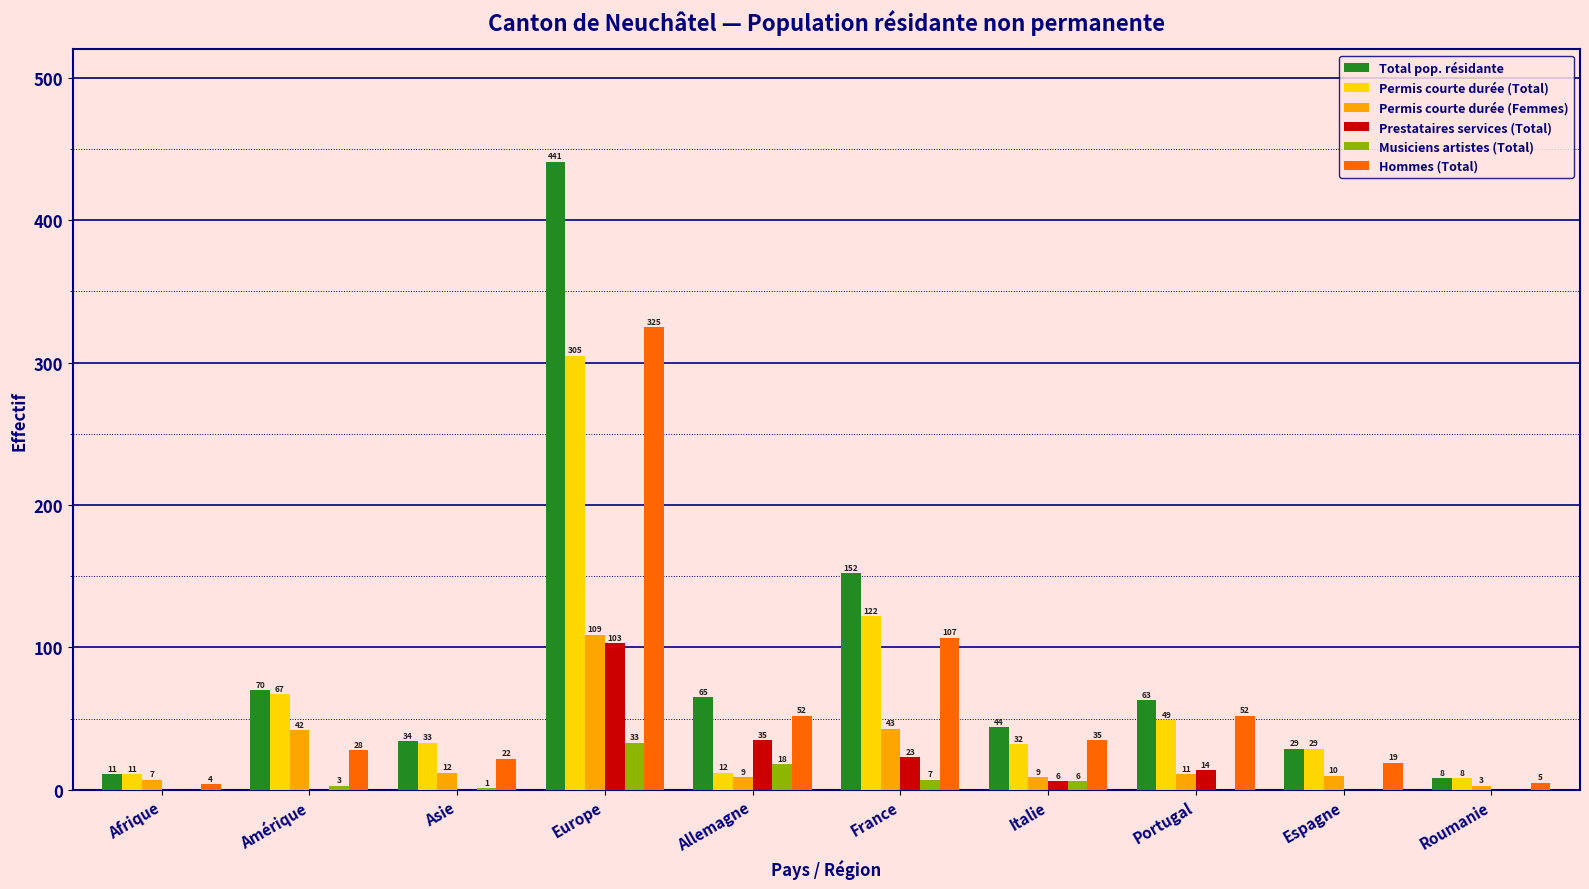

Is the value of Total pop. résidante at Allemagne greater than the value of Musiciens artistes (Total) at Afrique?

Yes